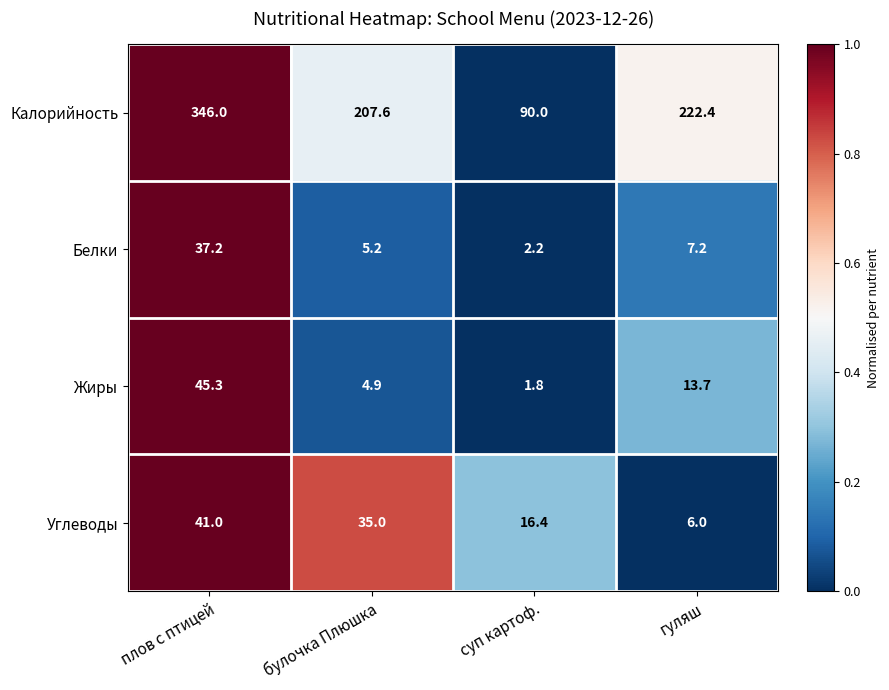

Reading right to left, extract all data points from this chart.

Калорийность: гуляш=222.4	суп картоф.=90.0	булочка Плюшка=207.6	плов с птицей=346.0
Белки: гуляш=7.2	суп картоф.=2.2	булочка Плюшка=5.2	плов с птицей=37.2
Жиры: гуляш=13.7	суп картоф.=1.8	булочка Плюшка=4.9	плов с птицей=45.3
Углеводы: гуляш=6.0	суп картоф.=16.4	булочка Плюшка=35.0	плов с птицей=41.0